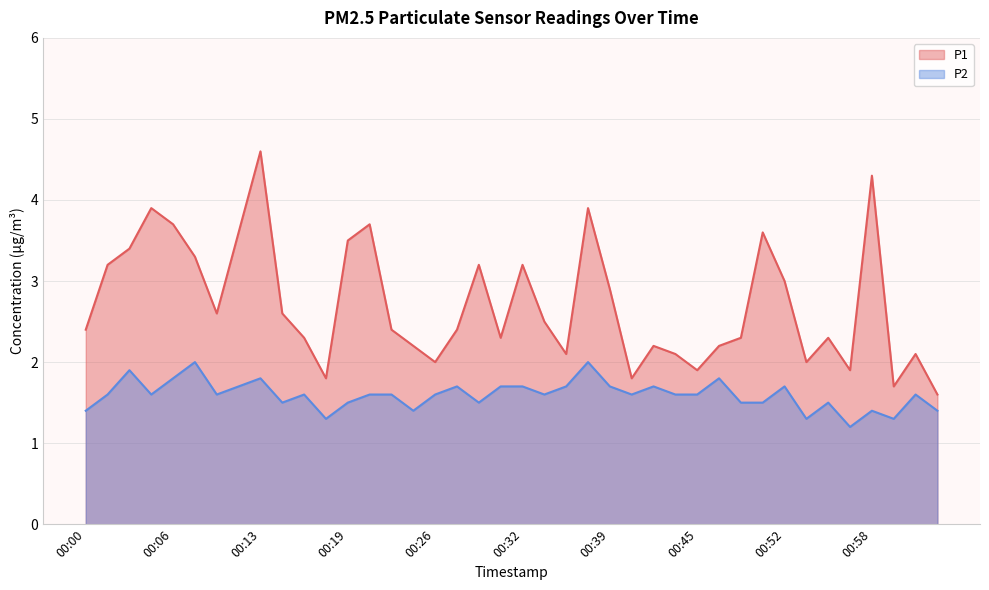

Which series has the largest total across all categories?

P1